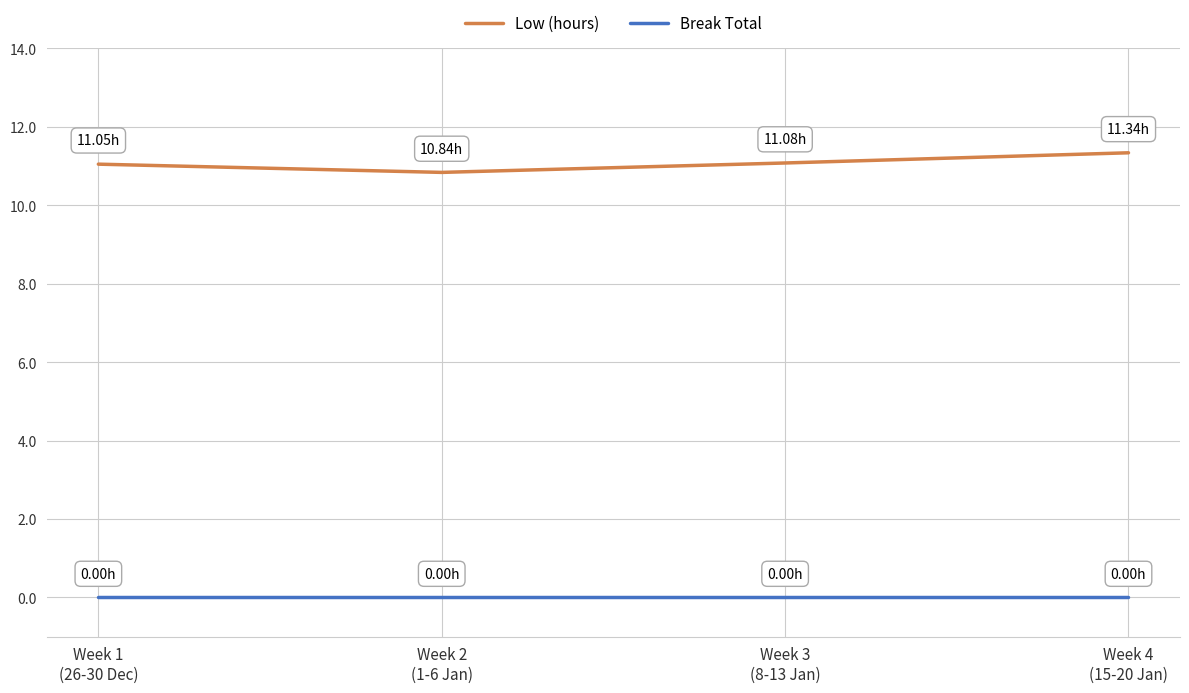

True or false: Low (hours) and Break Total intersect in this chart.

False